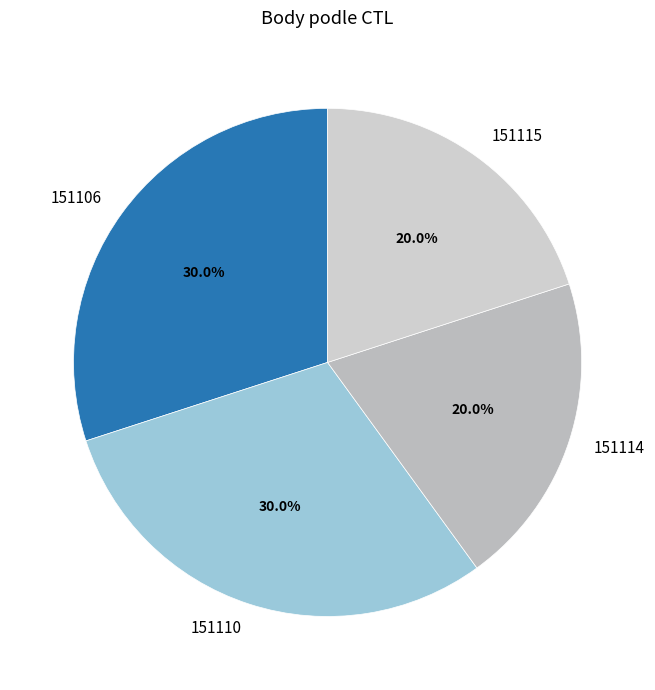

Does any single category account for the majority?

No